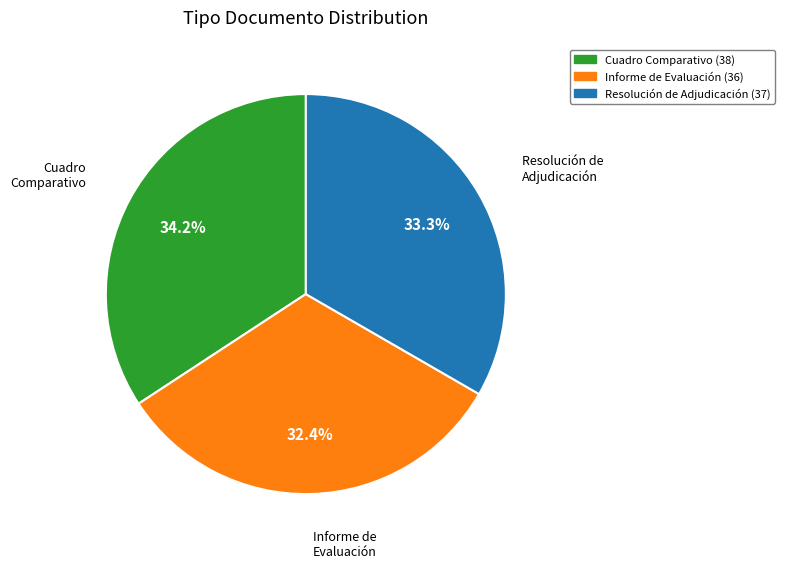

Is there a majority slice in this chart?

No